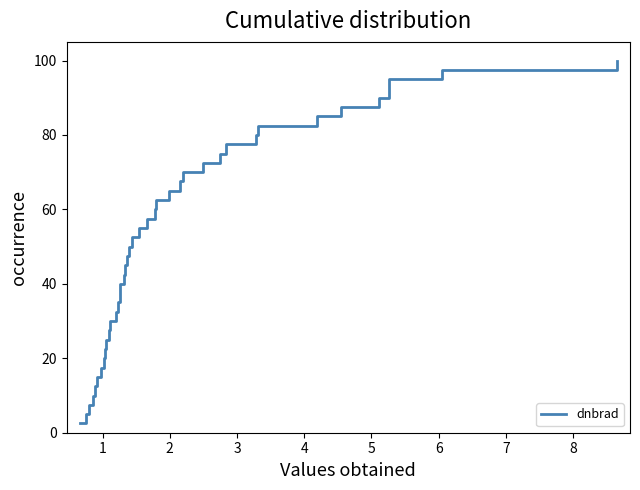

What is the minimum value shown in the chart?

2.5